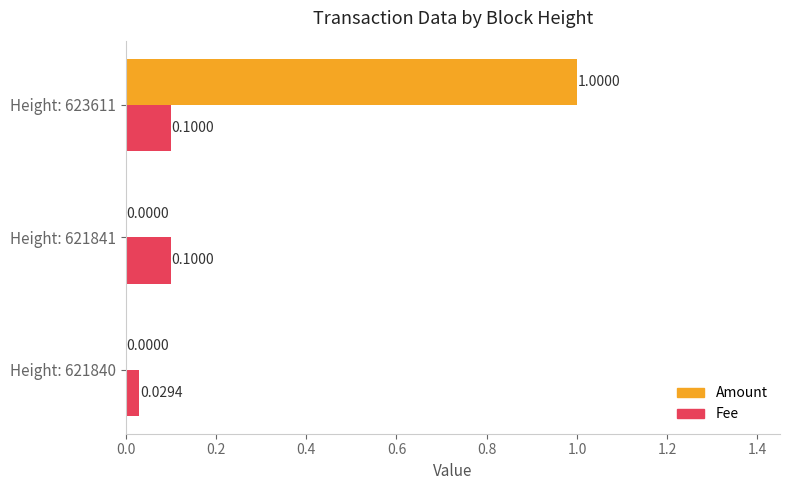

What is the sum of all Amount values?

1.0